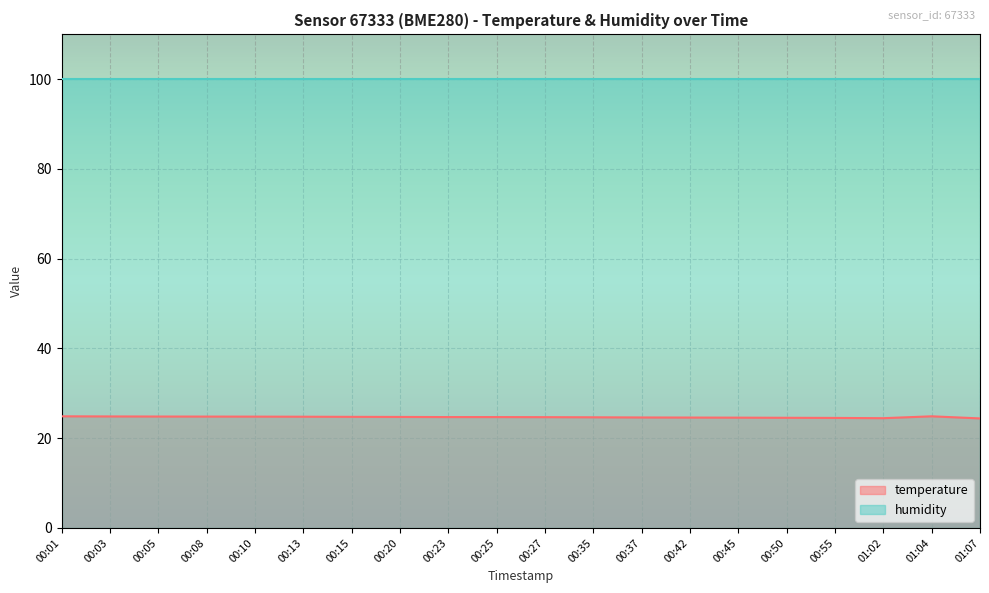

What is the change in value from 00:01 to 00:15?

-0.1